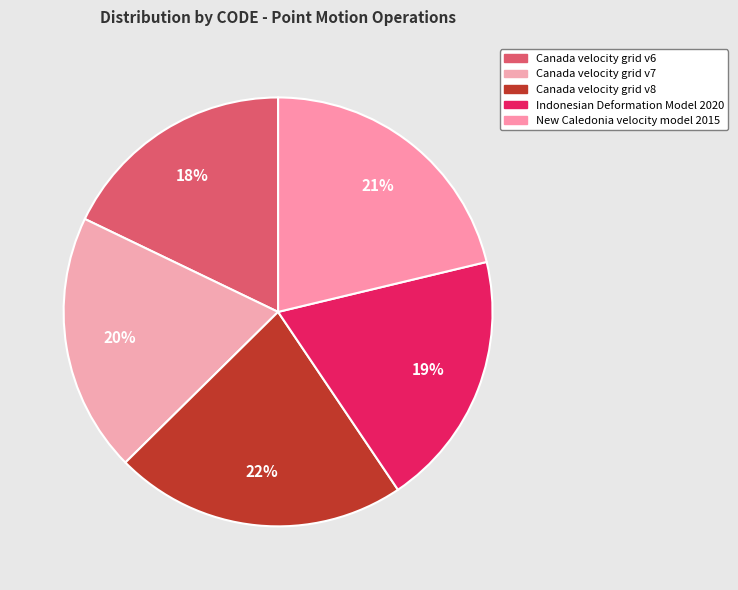

To the nearest percent, what is the average slice percentage?

20%